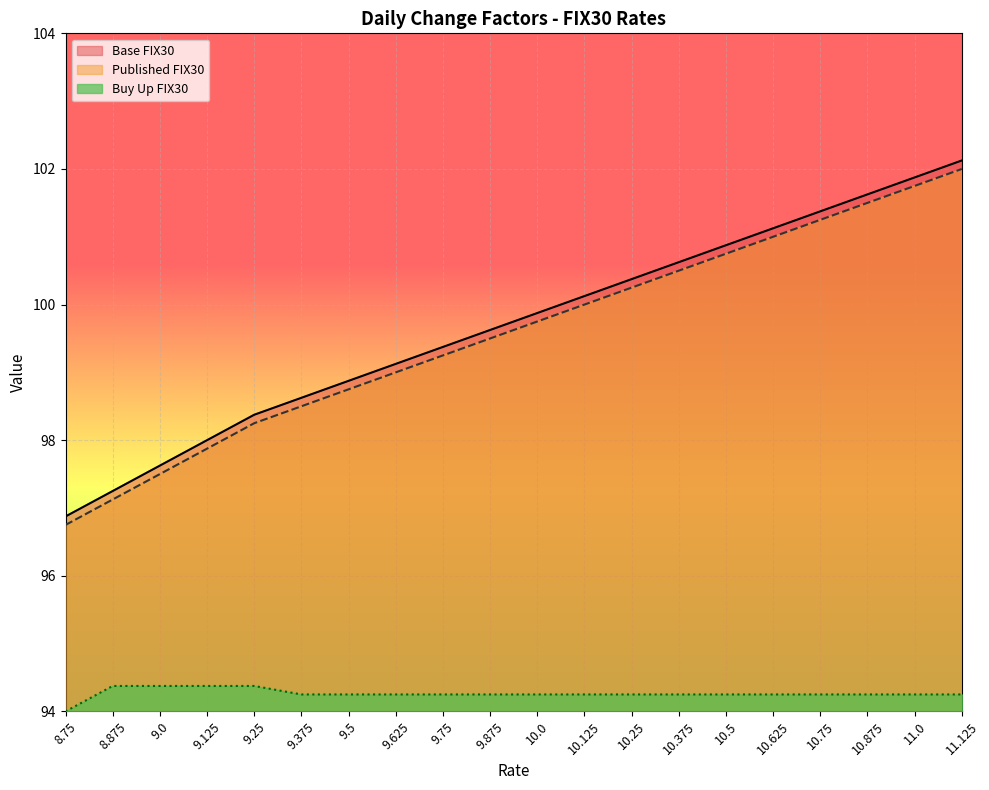

What is the difference between the second highest and minimum values in the Published FIX30 series?

5.0